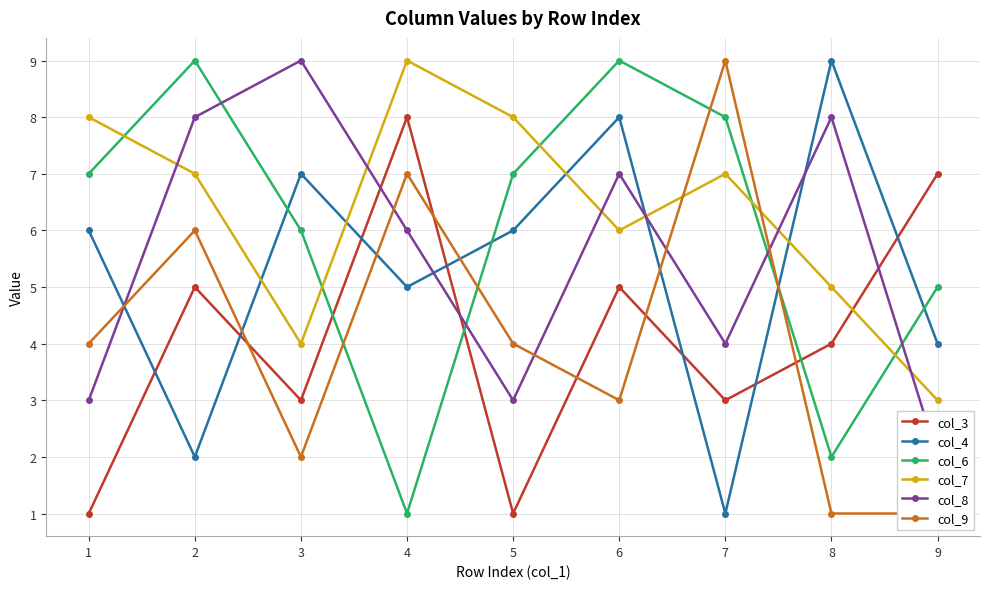

Reading left to right, what are all the values shown in this chart?

col_3: 1=1	2=5	3=3	4=8	5=1	6=5	7=3	8=4	9=7
col_4: 1=6	2=2	3=7	4=5	5=6	6=8	7=1	8=9	9=4
col_6: 1=7	2=9	3=6	4=1	5=7	6=9	7=8	8=2	9=5
col_7: 1=8	2=7	3=4	4=9	5=8	6=6	7=7	8=5	9=3
col_8: 1=3	2=8	3=9	4=6	5=3	6=7	7=4	8=8	9=2
col_9: 1=4	2=6	3=2	4=7	5=4	6=3	7=9	8=1	9=1